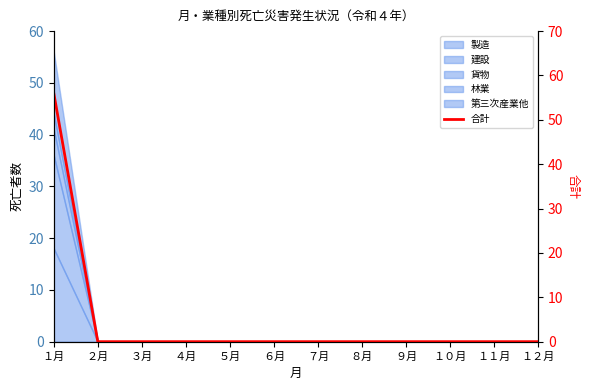

How many values exceed 0?

1